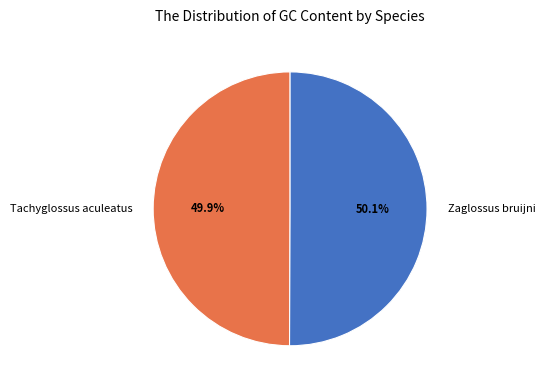

To the nearest percent, what portion does Zaglossus bruijni represent?

50%